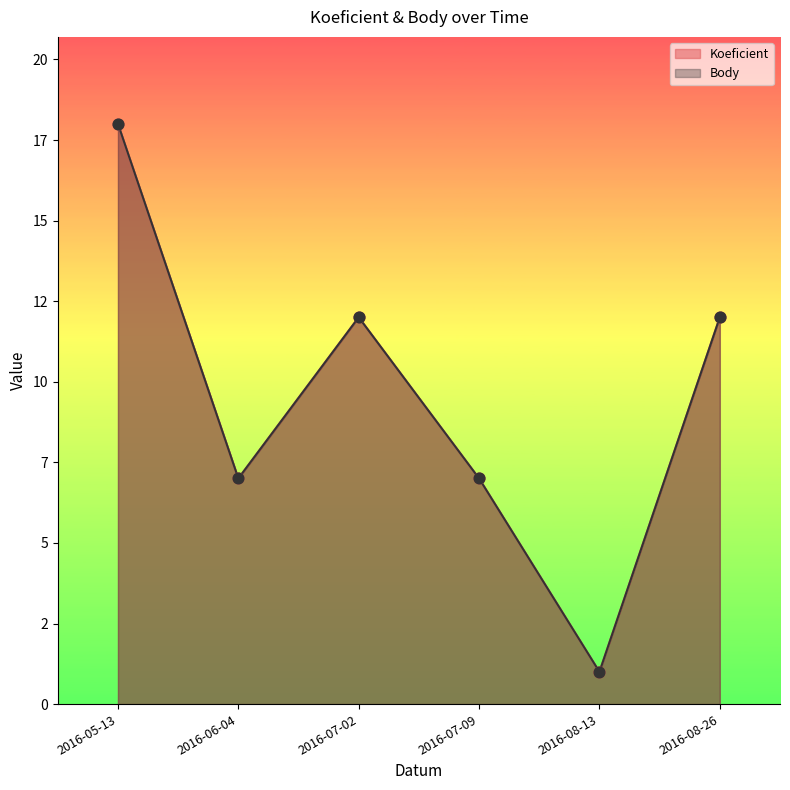

Which series reaches the minimum Y coordinate?

Koeficient